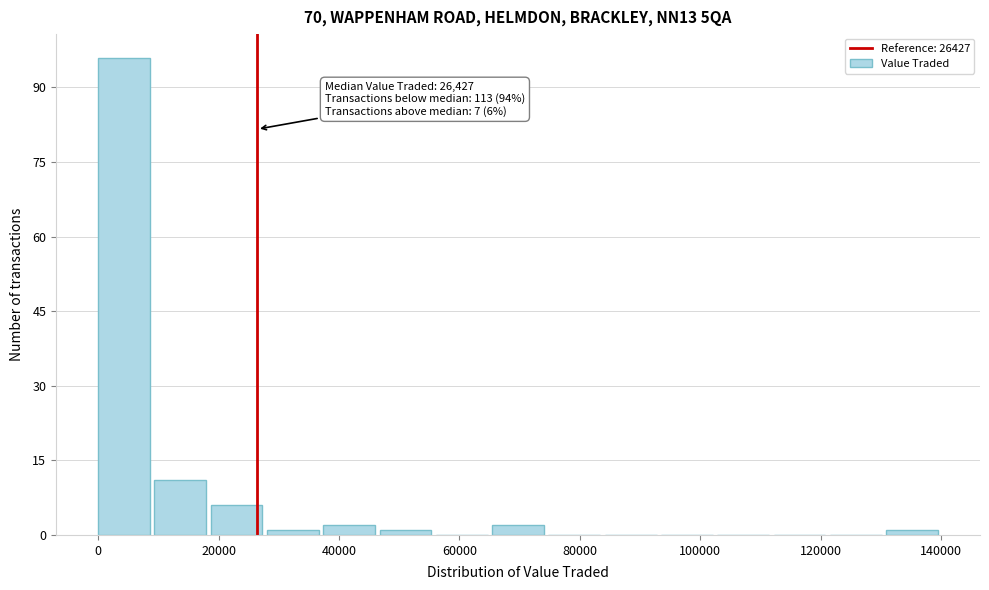

Over which range of the x-axis is the bar tallest?

0 to 10000